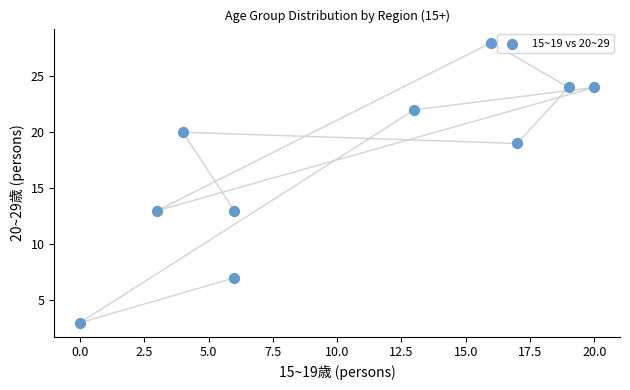

What is the range of X values (max minus min)?

20